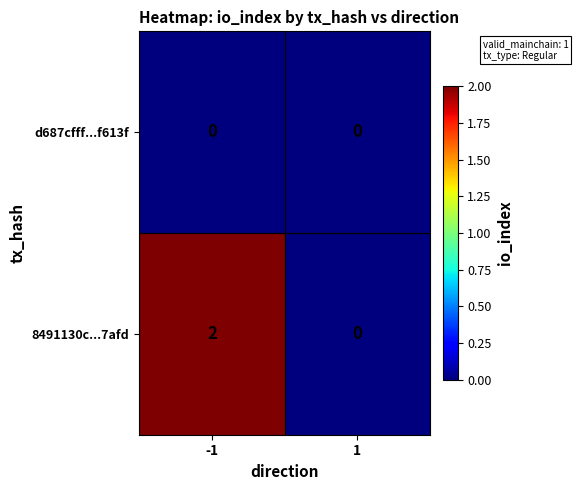

True or false: 8491130c...7afd has a value of 2 at -1.

True